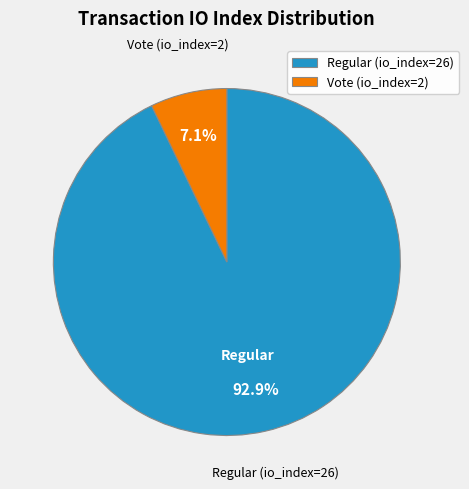

Is there a majority slice in this chart?

Yes